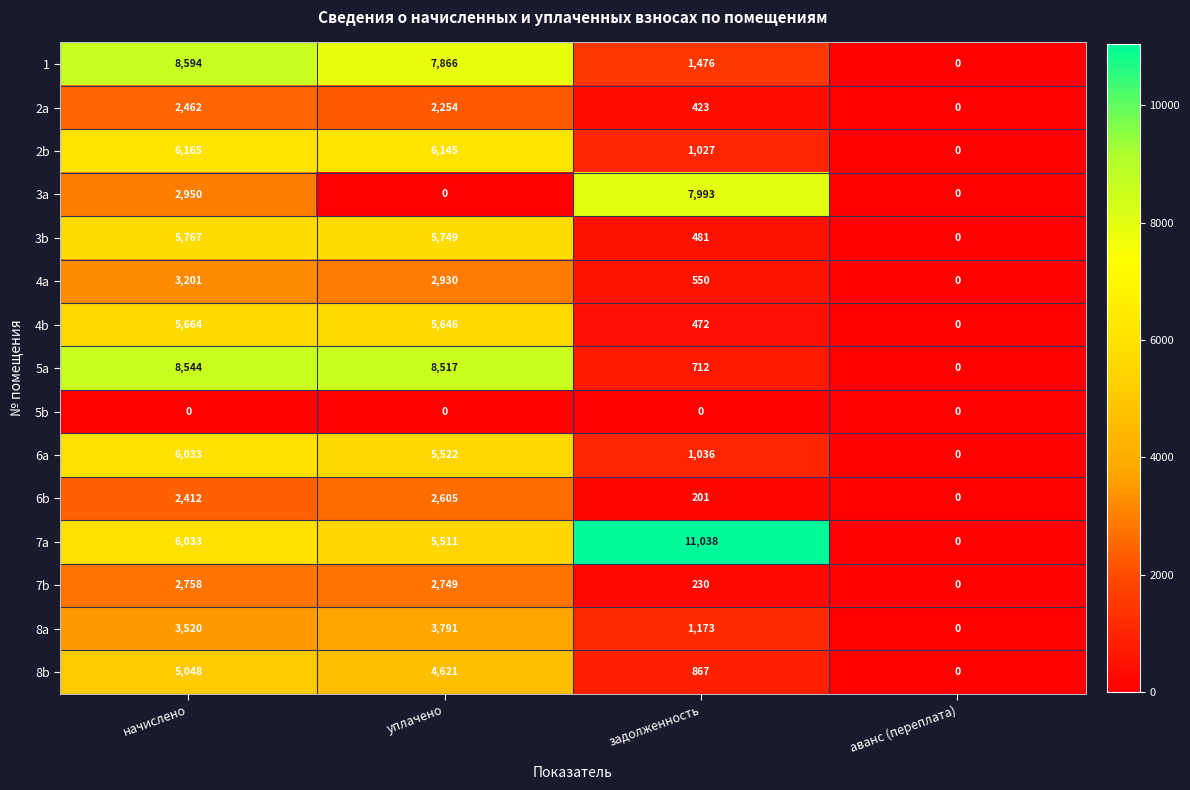

What is the difference between the highest and lowest values at уплачено?

8517